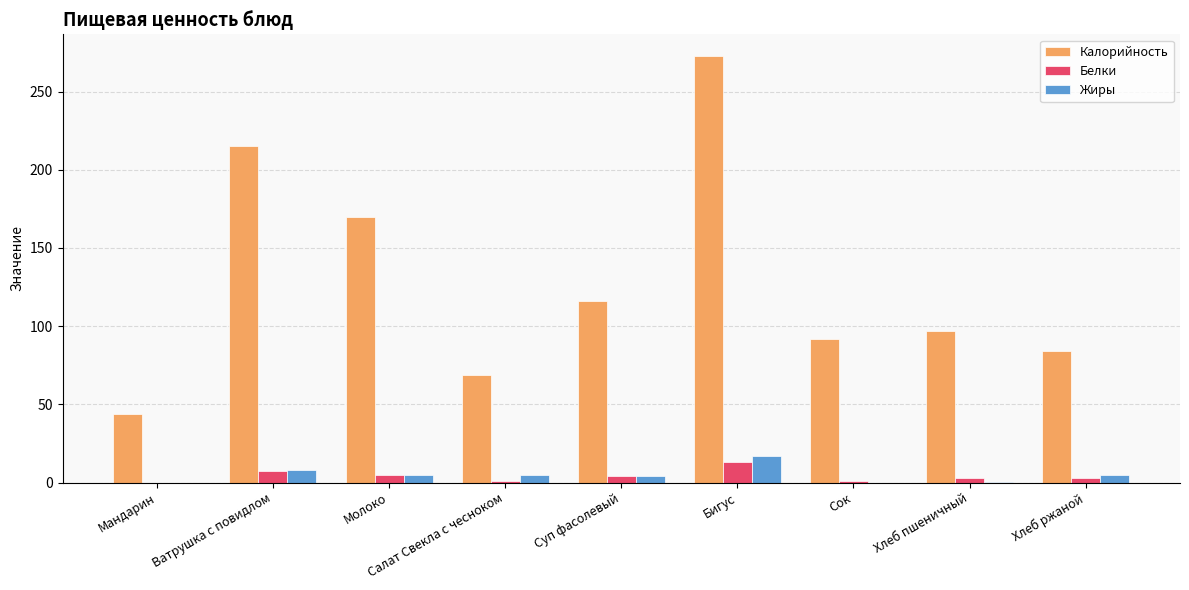

What is the sum of all Жиры values?

44.7